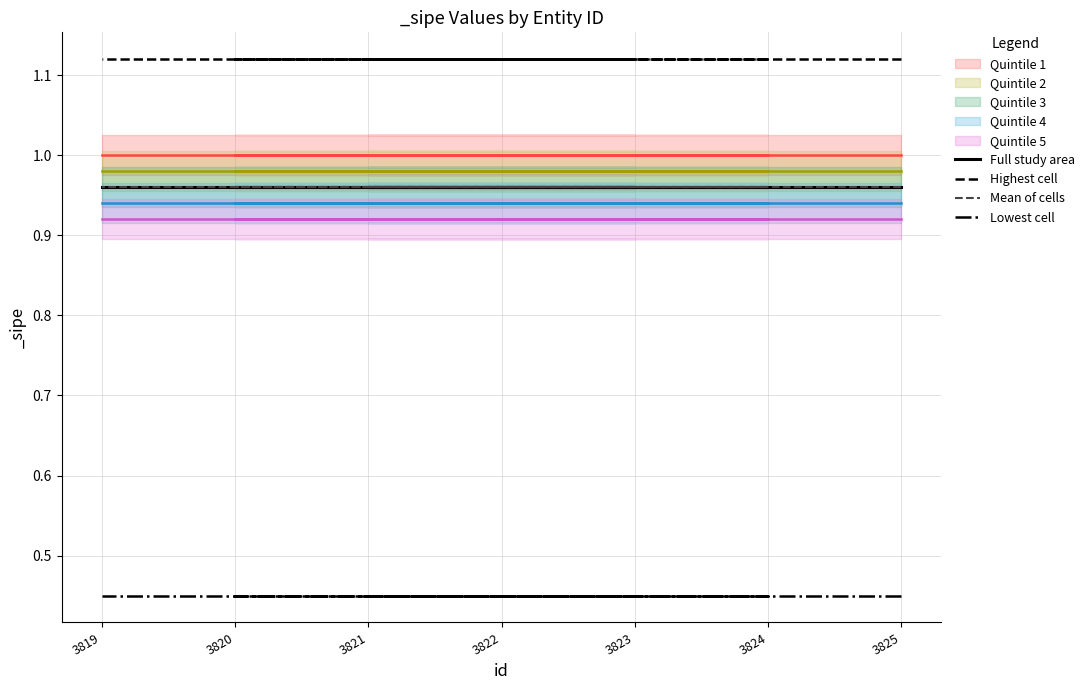

What is the spread (max minus min) of values at 3825?

0.7